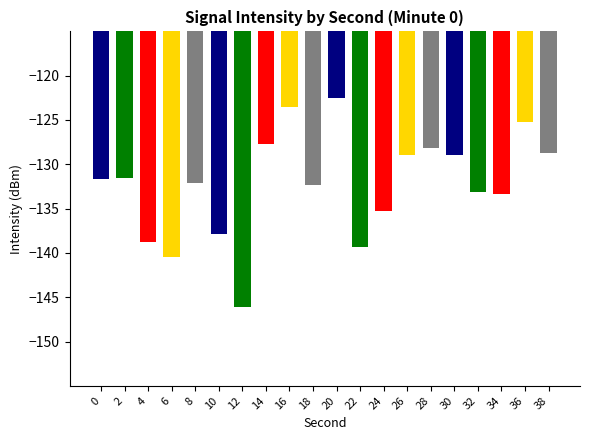

Between 10 and 38, which is larger?

38